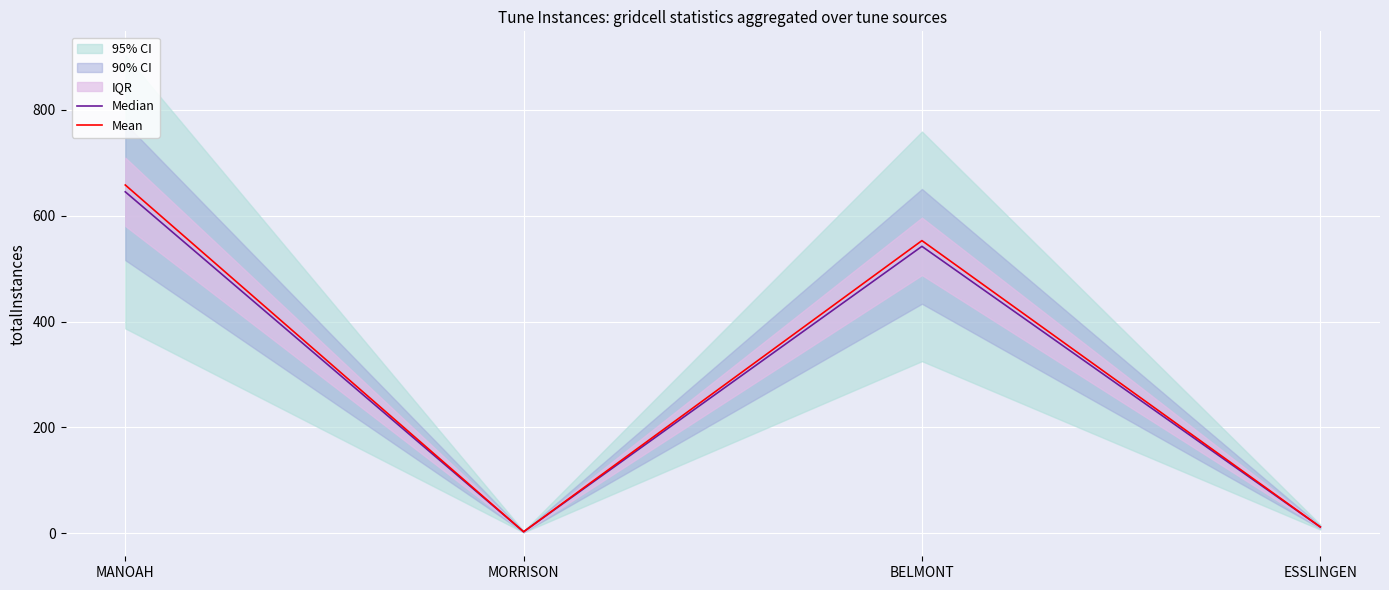

What is the label of the 4th point from the right?

MANOAH